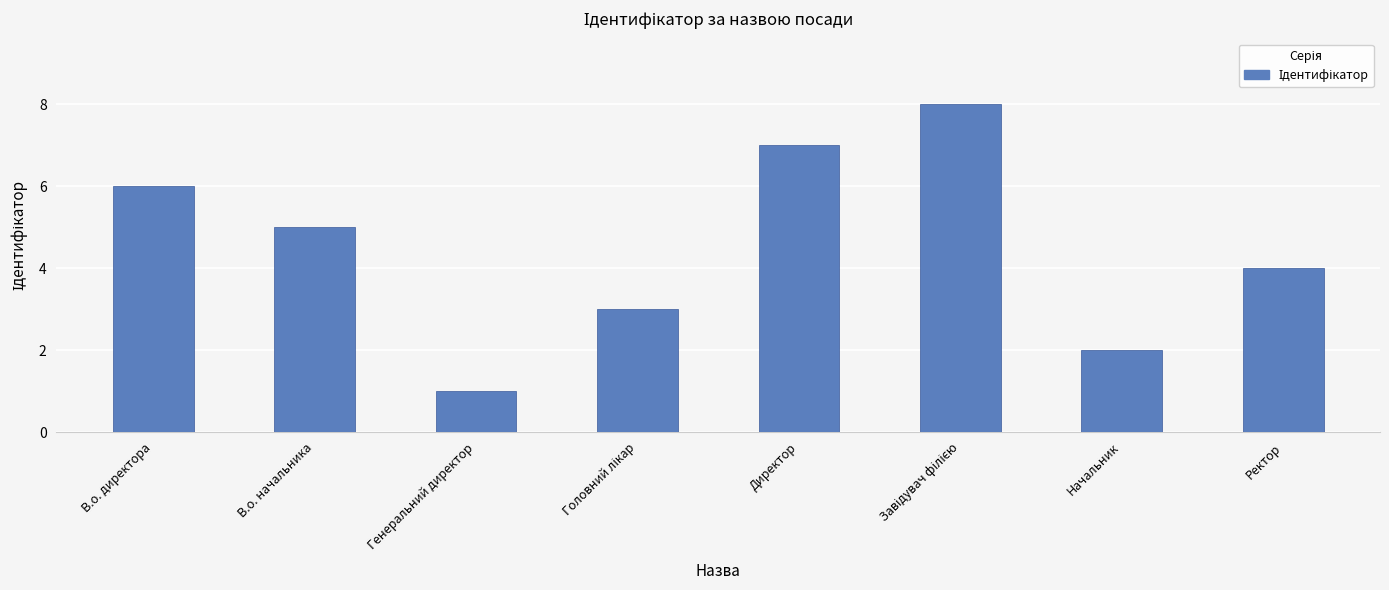

True or false: the data shows 6 at В.о. директора.

True